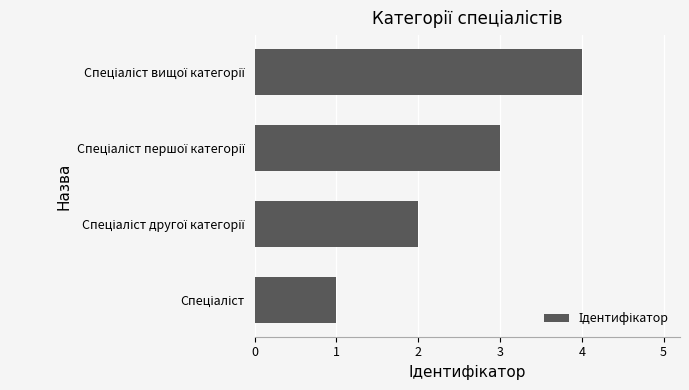

What is the sum of all values?

10